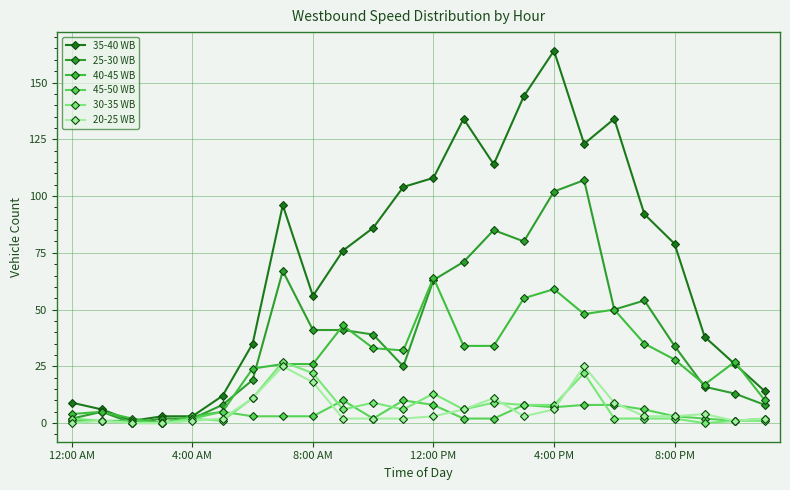

True or false: 25-30 WB has more than 0 points higher than both neighbors.

True